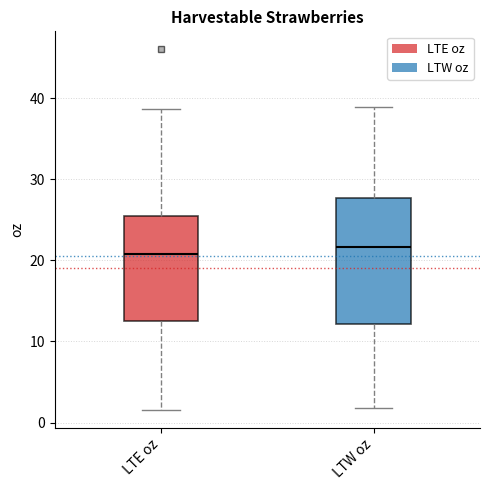

Where does the median line of the box for LTW oz sit on the y-axis? The values are not printed on the chart, so give them approximately, as read against the axis.

22